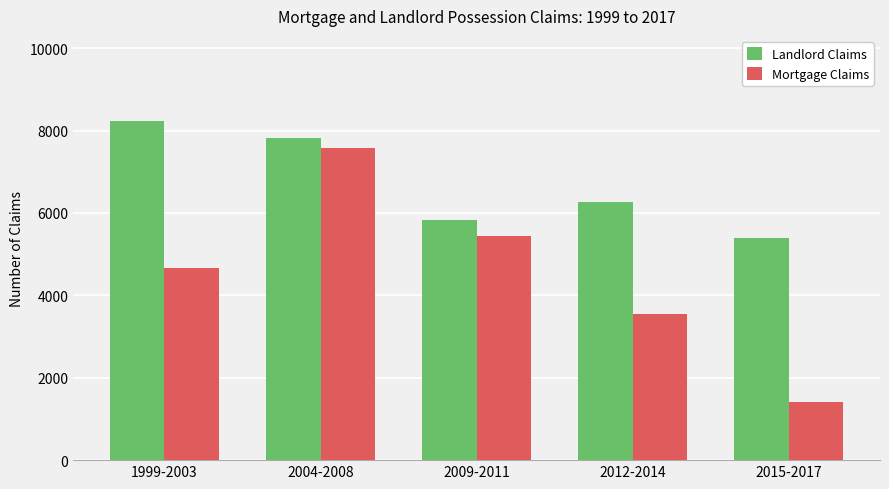

The Mortgage Claims series shows 3539 at 2012-2014. True or false?

True